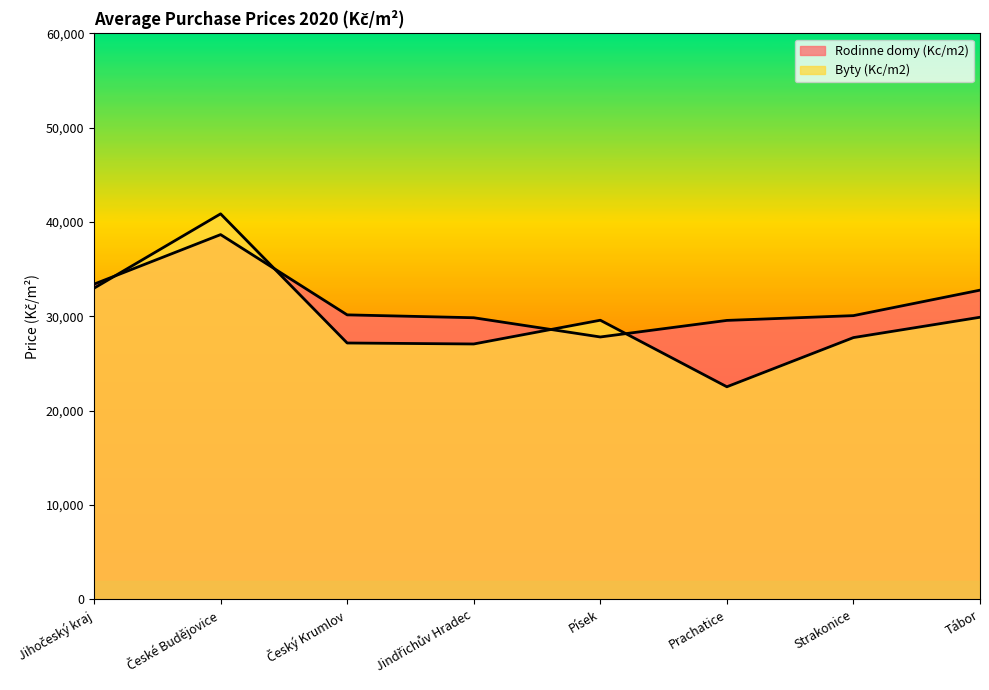

What position from the left is Tábor?

8